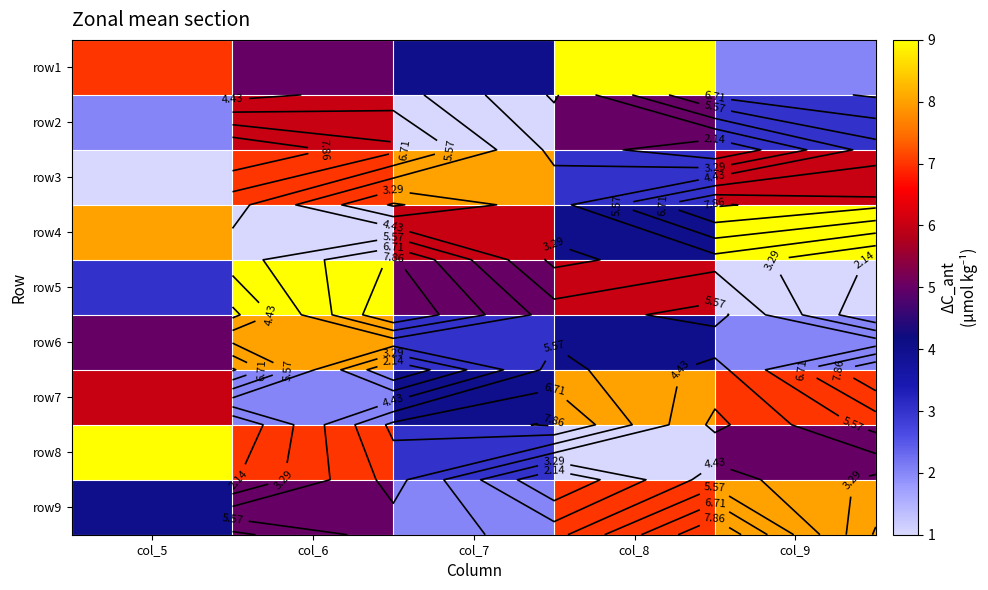

What is the minimum value shown in the chart?

1